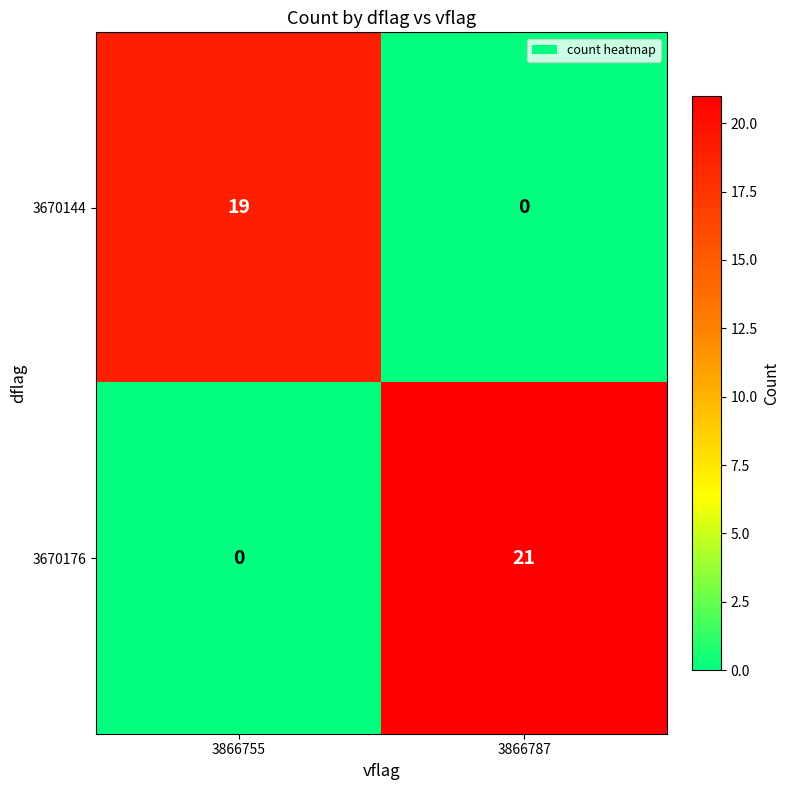

Reading right to left, transcribe all the data shown in this chart.

3670144: 0	19
3670176: 21	0